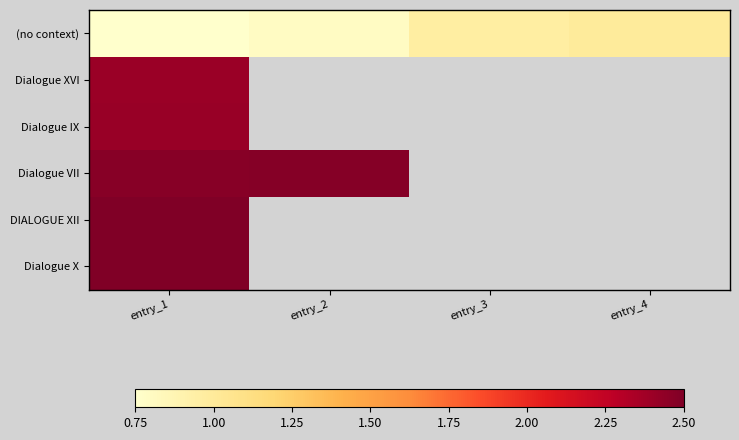

The value of Dialogue VII at entry_2 is 1.1. True or false?

False